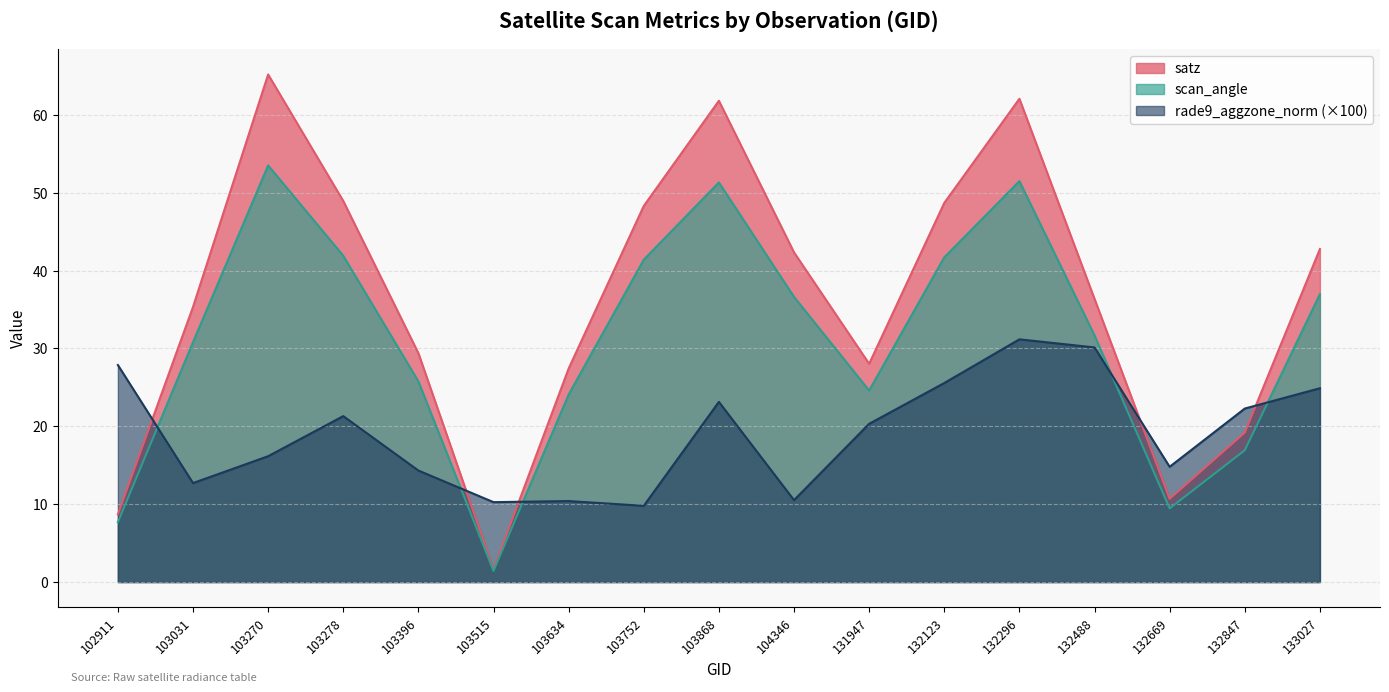

Does the chart display data point markers on the line(s)?

No